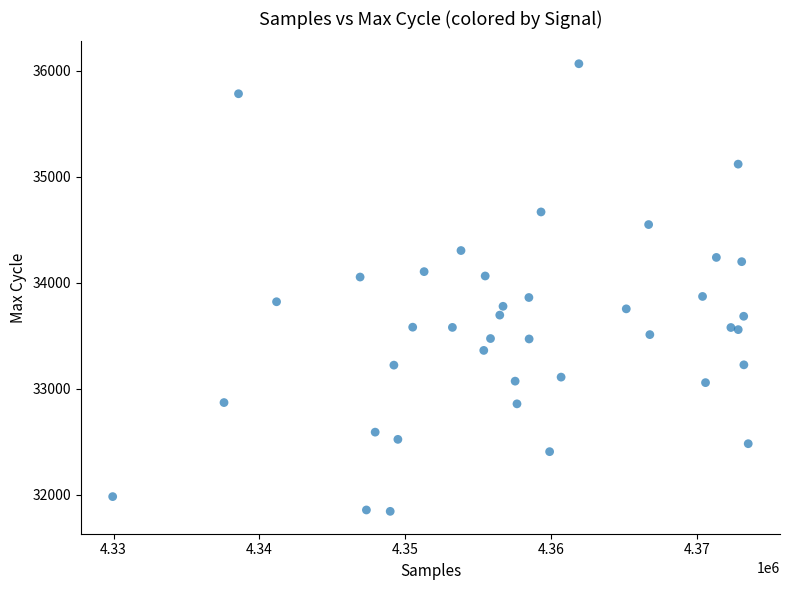

What is the range of Y values (max minus min)?

4222